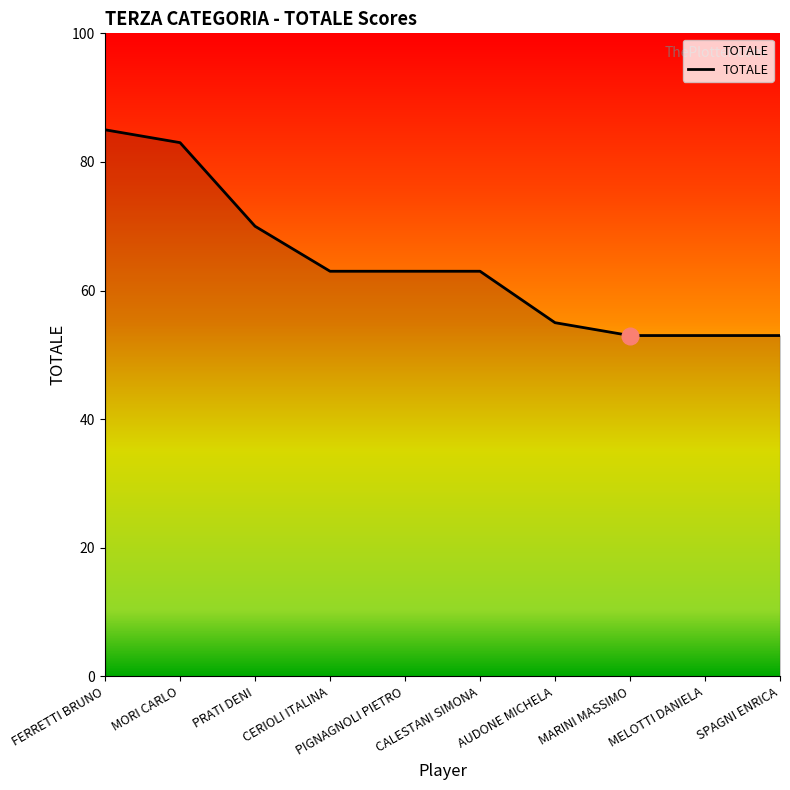

What is the change in value from FERRETTI BRUNO to AUDONE MICHELA?

-30